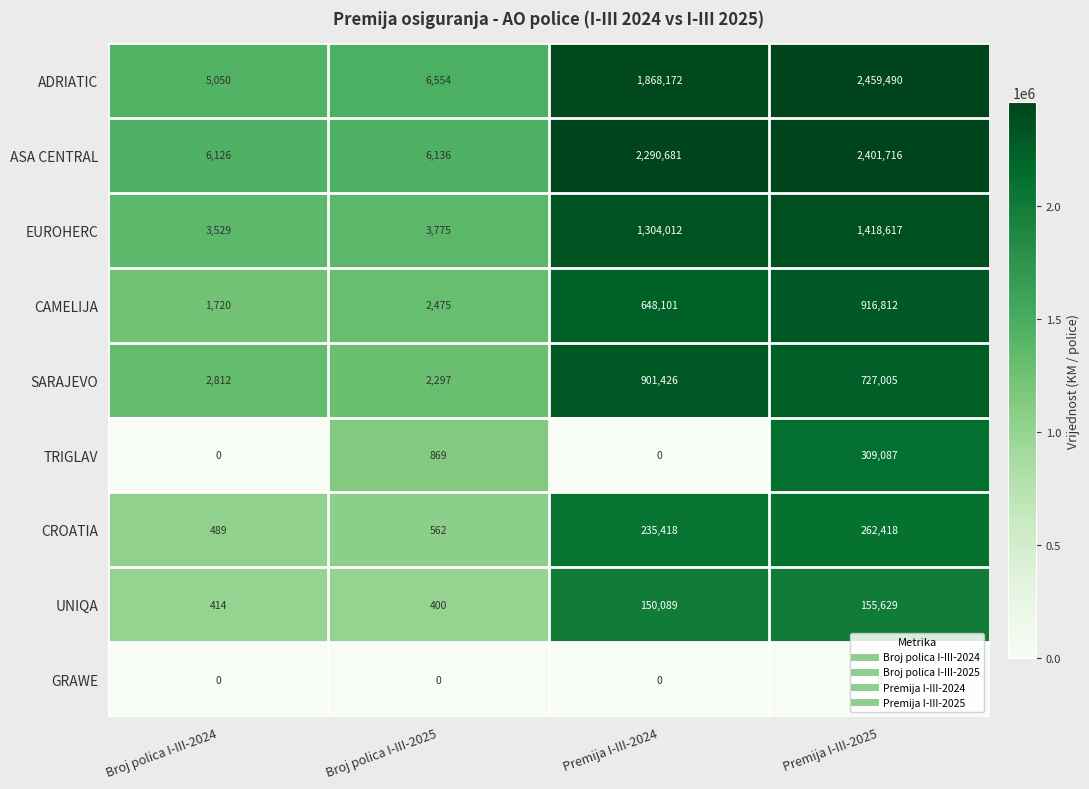

What is the difference between the maximum and minimum values in the EUROHERC series?

1415088